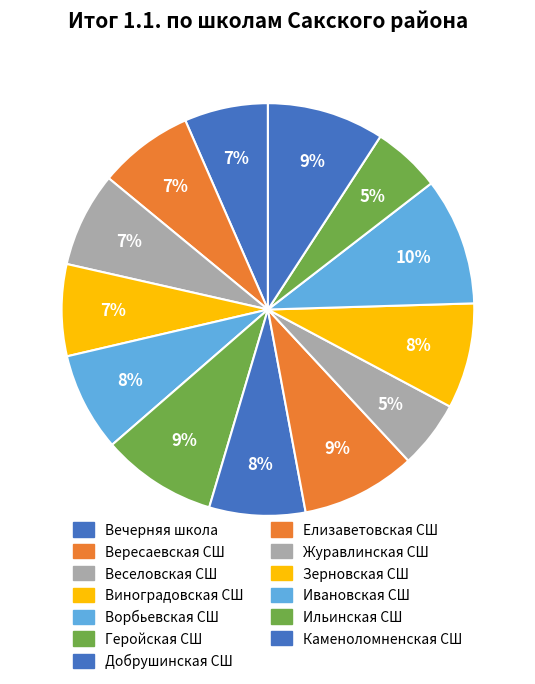

To the nearest percent, what percentage of the pie is Геройская СШ?

9%